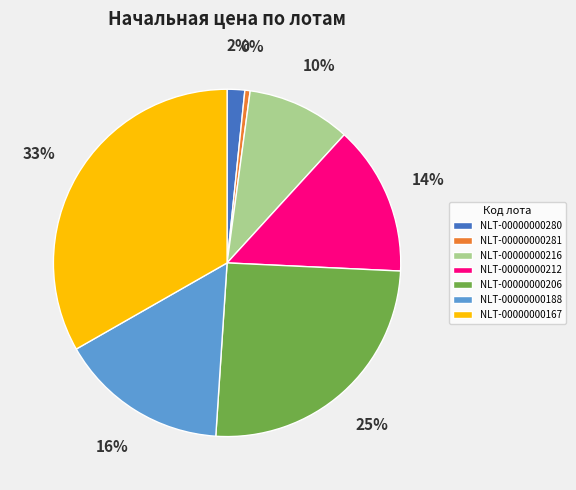

Does NLT-00000000280 account for over 50% of the chart?

No